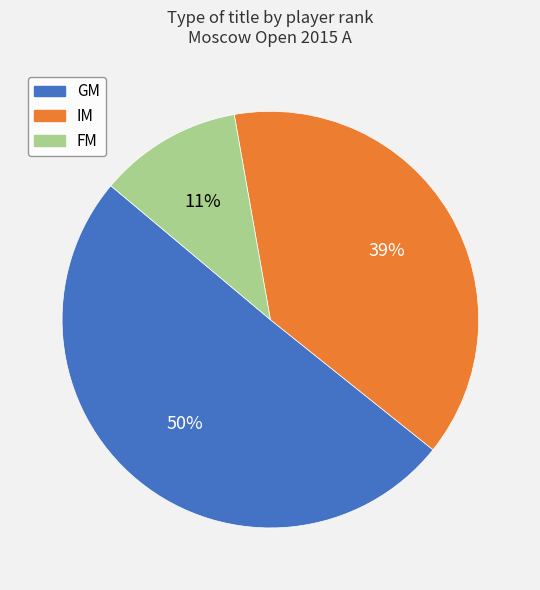

How many segments does this pie chart have?

3